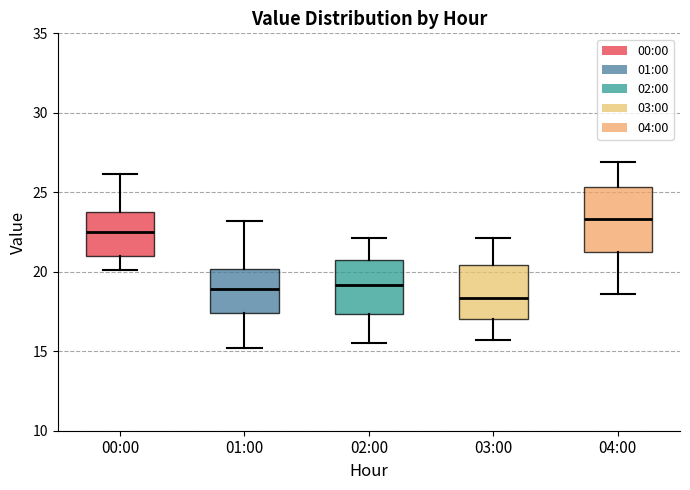

Reading left to right, transcribe this box plot: for each box, give where its median line is, the range the box spans, and where its two whiskers end, as read against the y-axis. The values are not printed on the chart, so give them approximately, as read against the axis.

00:00: median 22.5, box 21.0 to 24.0, whiskers 20.0 to 26.0
01:00: median 19.0, box 17.5 to 20.0, whiskers 15.0 to 23.0
02:00: median 19.0, box 17.5 to 20.5, whiskers 15.5 to 22.0
03:00: median 18.5, box 17.0 to 20.5, whiskers 15.5 to 22.0
04:00: median 23.5, box 21.0 to 25.5, whiskers 18.5 to 27.0